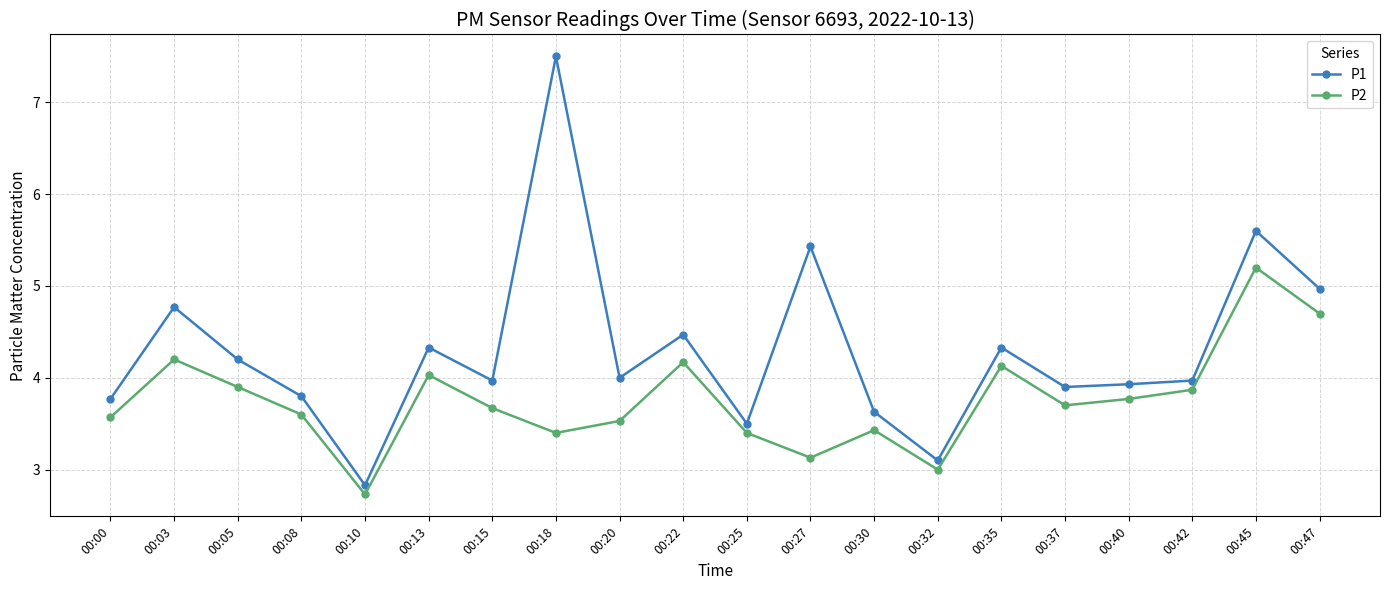

What is the difference between the highest and lowest values at 00:20?

0.5